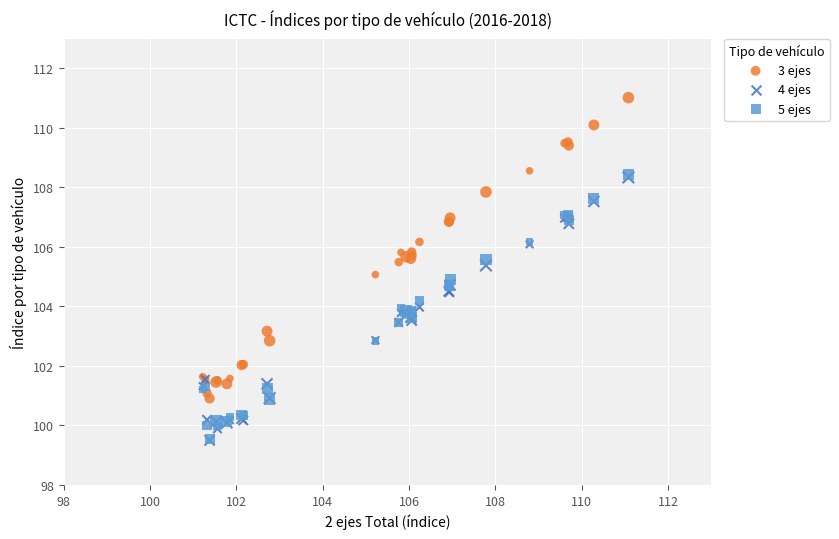

What are all the series names shown in the legend?

3 ejes, 4 ejes, 5 ejes